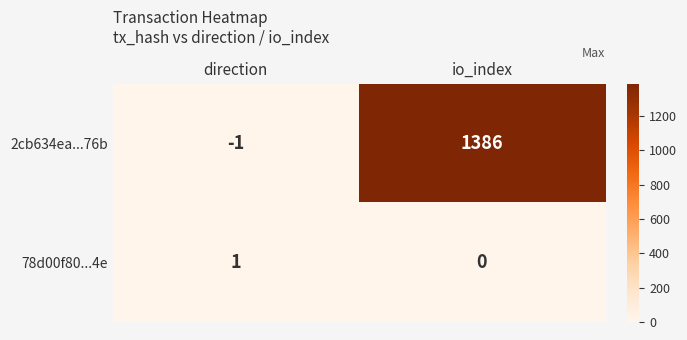

How many negative values does the 2cb634ea...76b series have?

1